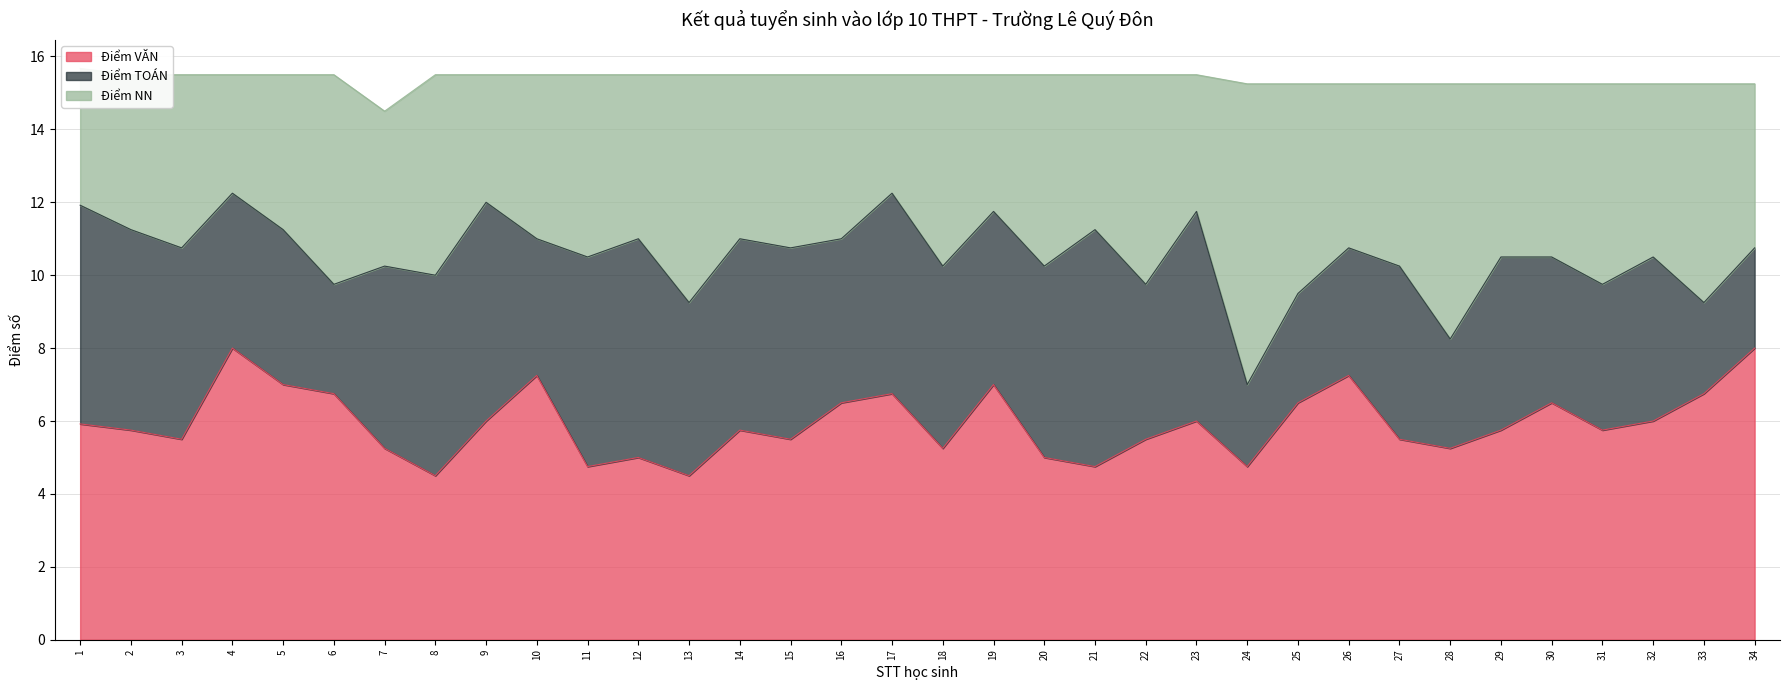

List the labels in order of Điểm VĂN value, largest first.

4, 34, 10, 26, 5, 19, 6, 17, 33, 16, 25, 30, 9, 23, 32, 1, 2, 14, 29, 31, 3, 15, 22, 27, 7, 18, 28, 12, 20, 11, 21, 24, 8, 13